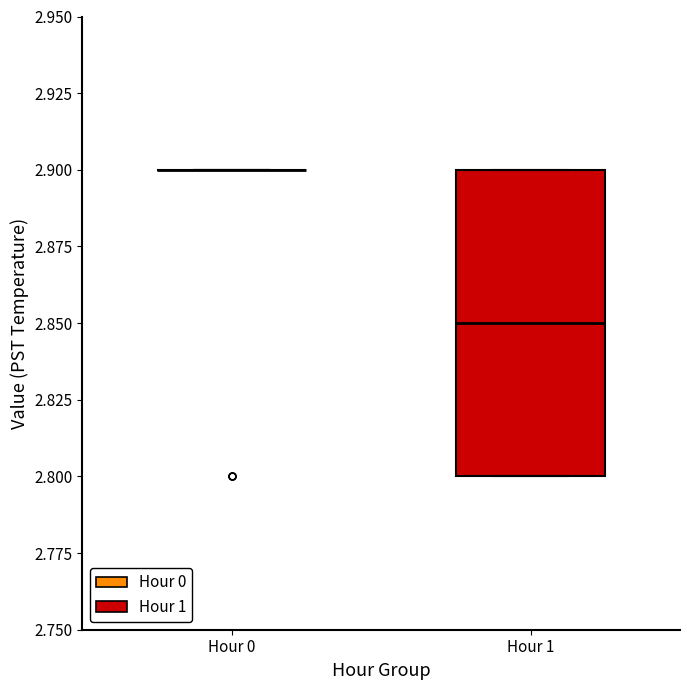

Reading left to right, transcribe this box plot: for each box, give where its median line is, the range the box spans, and where its two whiskers end, as read against the y-axis. The values are not printed on the chart, so give them approximately, as read against the axis.

Hour 0: box collapsed to a line at 2.90, whiskers 2.90 to 2.90
Hour 1: median 2.85, box 2.80 to 2.90, whiskers 2.80 to 2.90